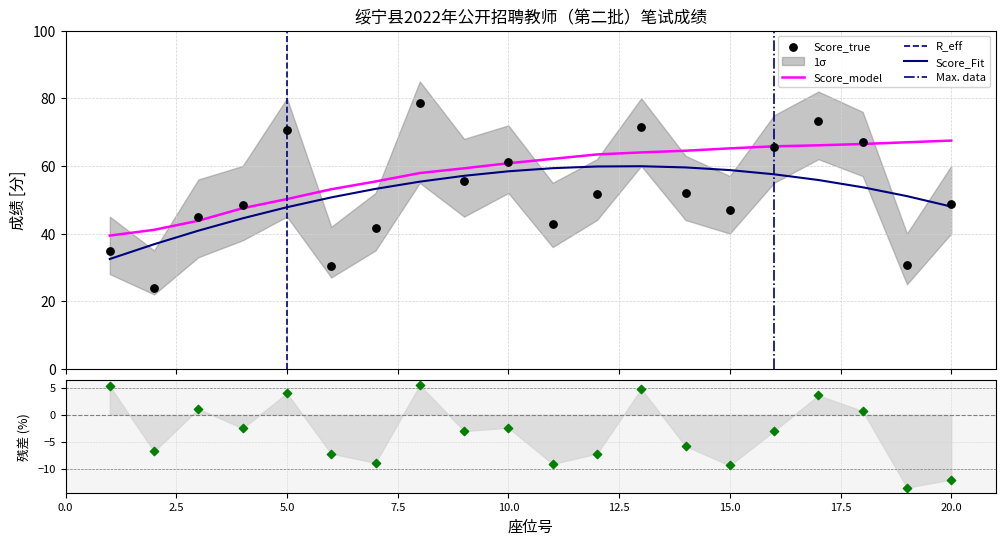

What is the lowest value of the Score_Fit series?

32.5